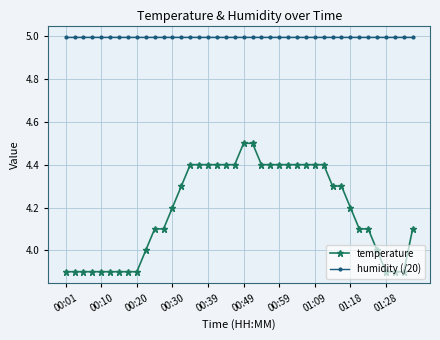

What is the highest value of the humidity (/20) series?

5.0